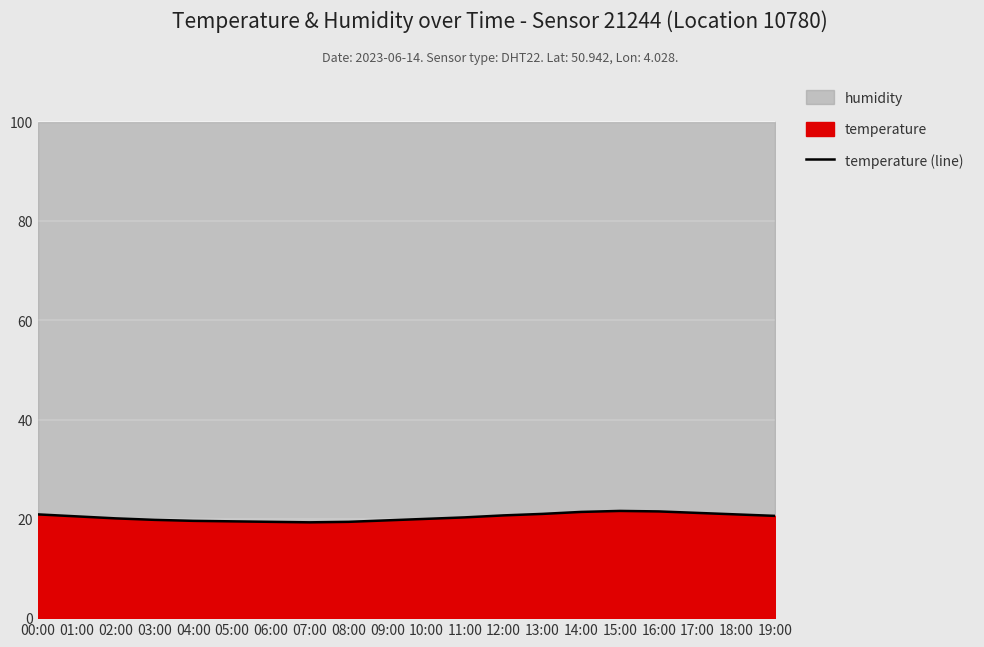

Rank the categories by value from lowest to highest.

07:00, 06:00, 08:00, 05:00, 04:00, 09:00, 03:00, 10:00, 02:00, 11:00, 01:00, 19:00, 12:00, 00:00, 18:00, 13:00, 17:00, 14:00, 16:00, 15:00